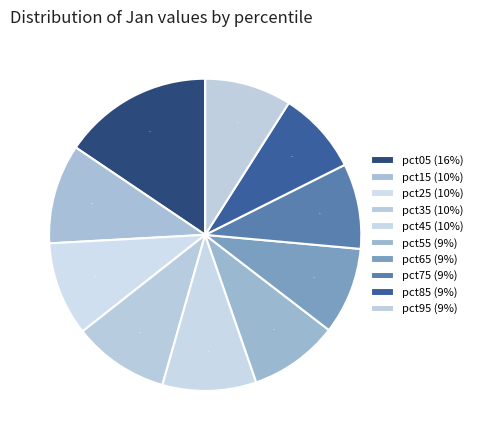

How many slices are in this pie chart?

10